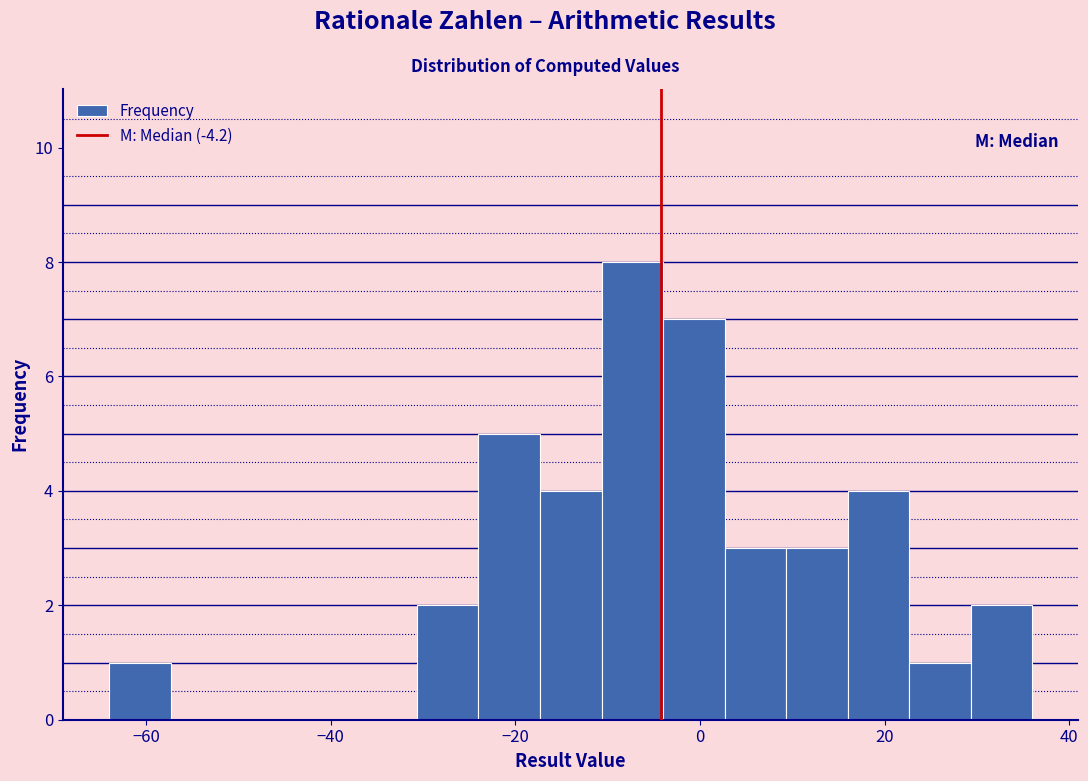

Read against the x-axis, roughly where is the centre of the tallest bar?

-8